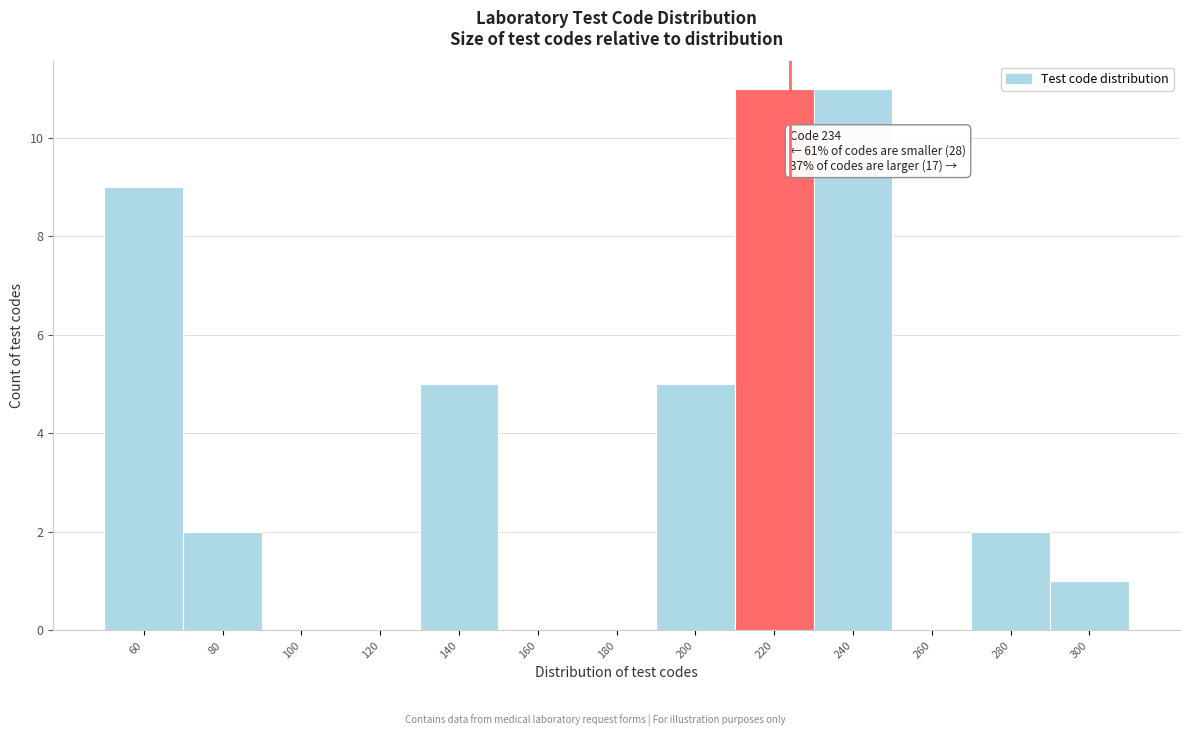

Reading right to left, transcribe all the data shown in this chart.

300=1	280=2	260=0	240=11	220=11	200=5	180=0	160=0	140=5	120=0	100=0	80=2	60=9